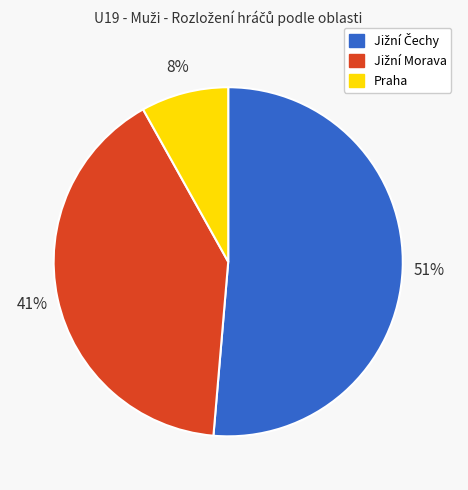

The Praha slice represents 19% of the pie. True or false?

False